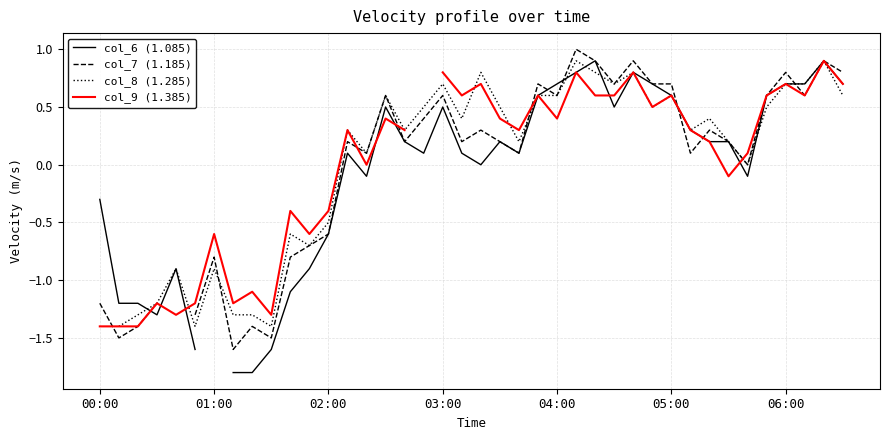

What is the greatest value displayed?

1.0